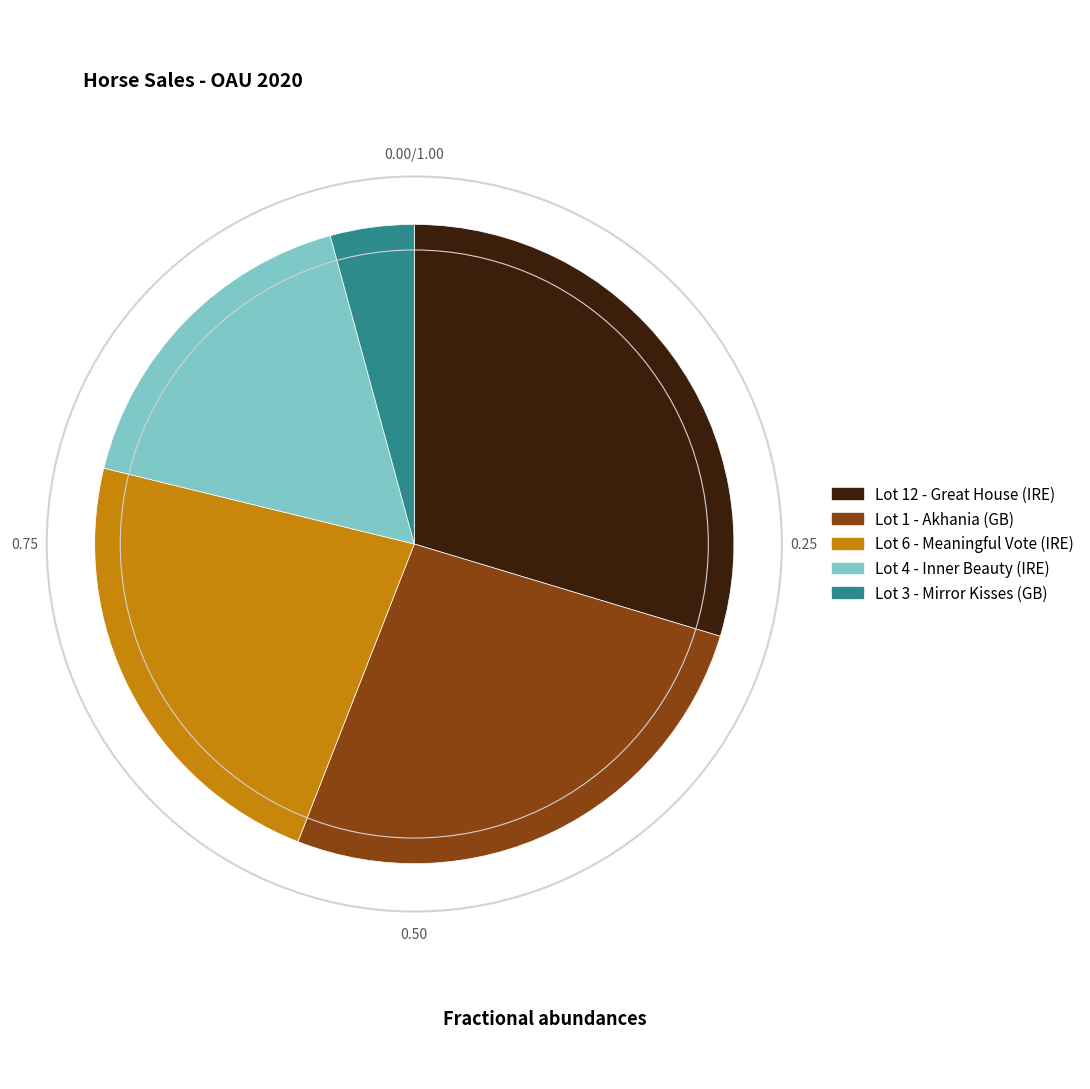

What is the smallest slice in the pie chart?

Lot 3 - Mirror Kisses (GB)